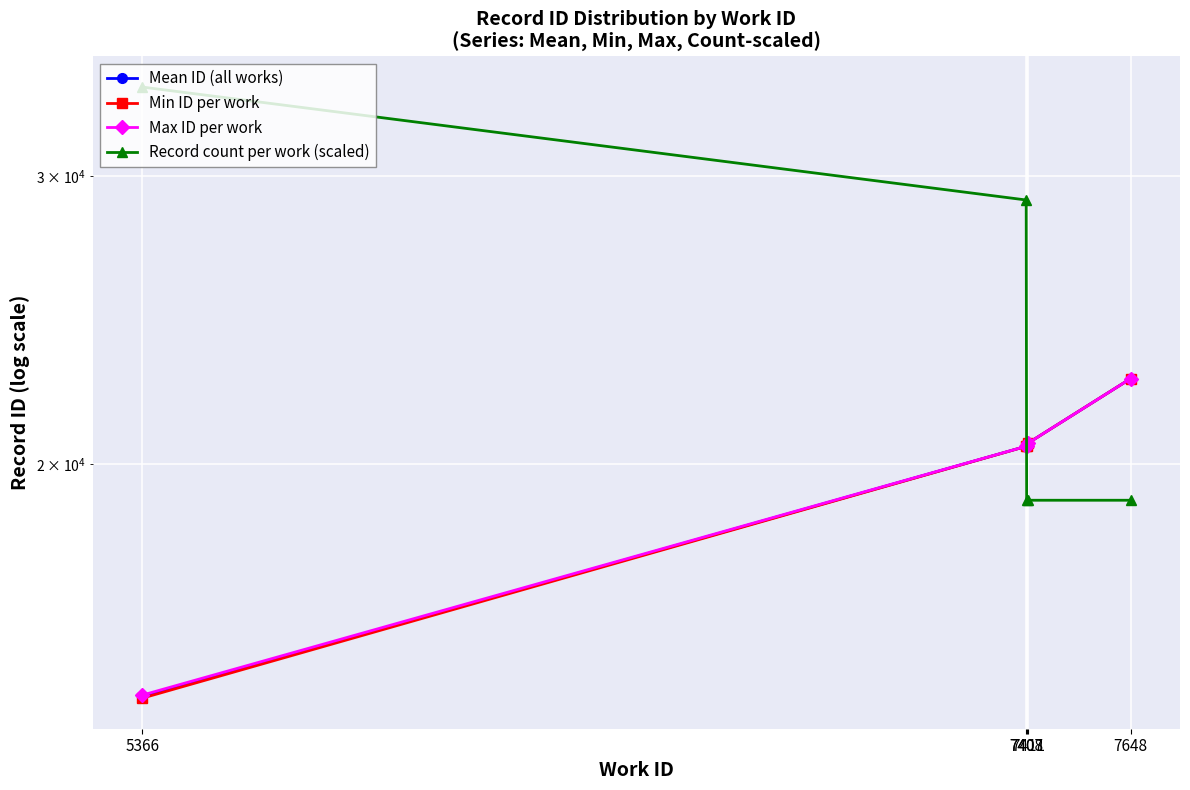

What is the sum of the Mean ID (all works) values at 7411 and 5366?

34998.8